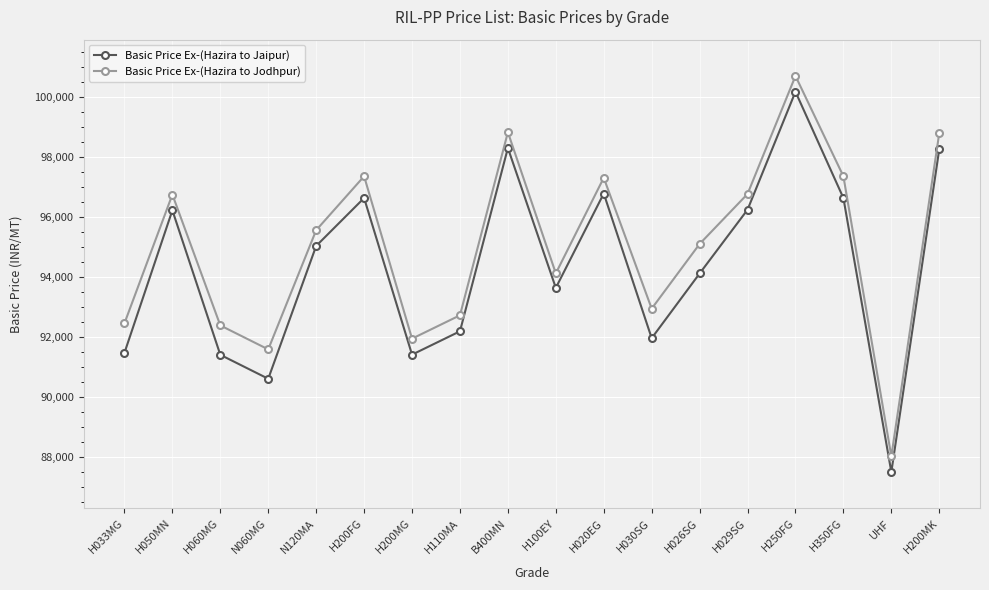

In Basic Price Ex-(Hazira to Jaipur), how many points are higher than both neighbors (excluding endpoints)?

5